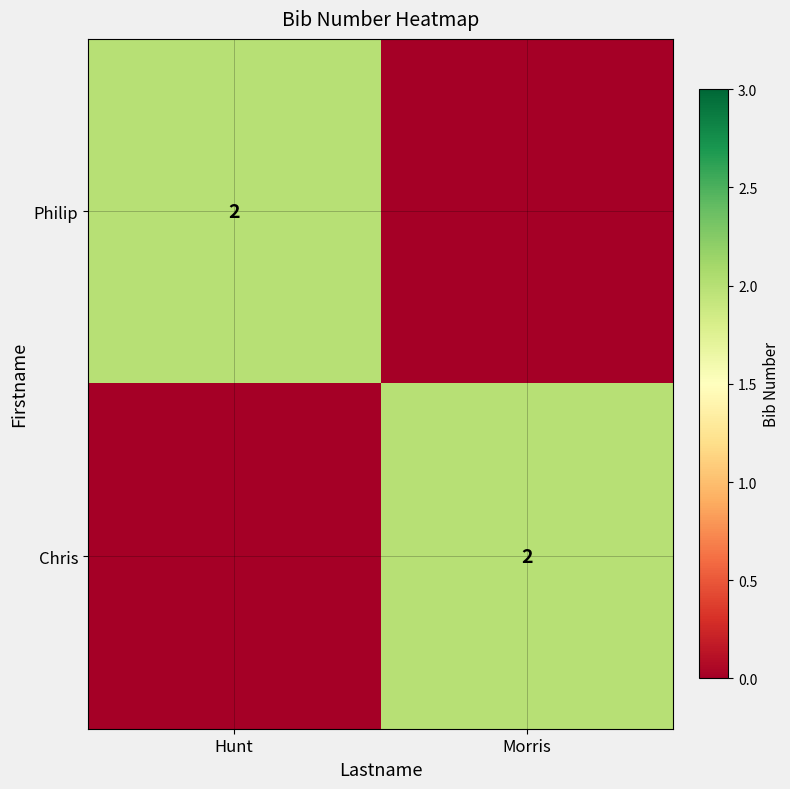

What is the spread (max minus min) of values at Morris?

2